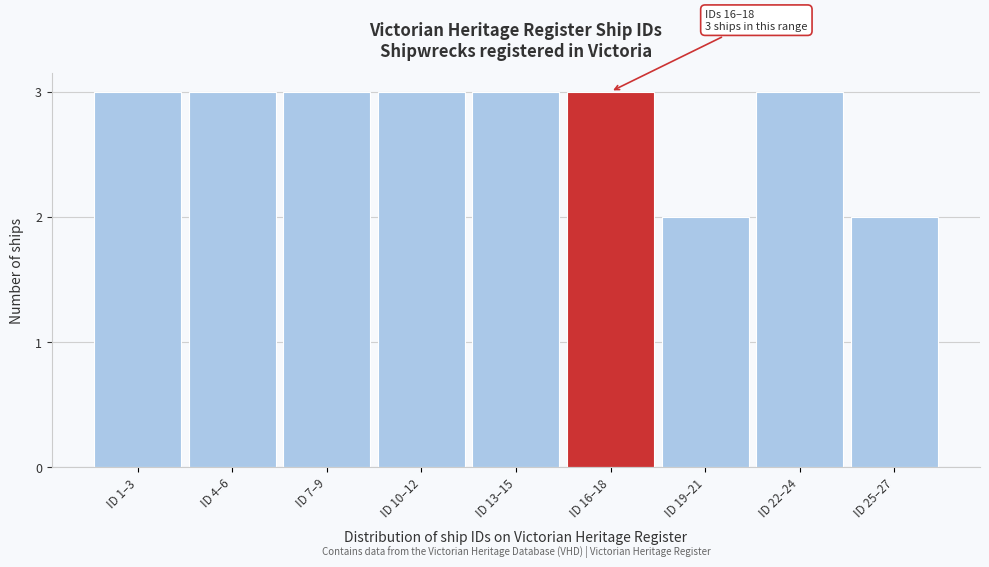

Reading left to right, extract all data points from this chart.

3	3	3	3	3	3	2	3	2